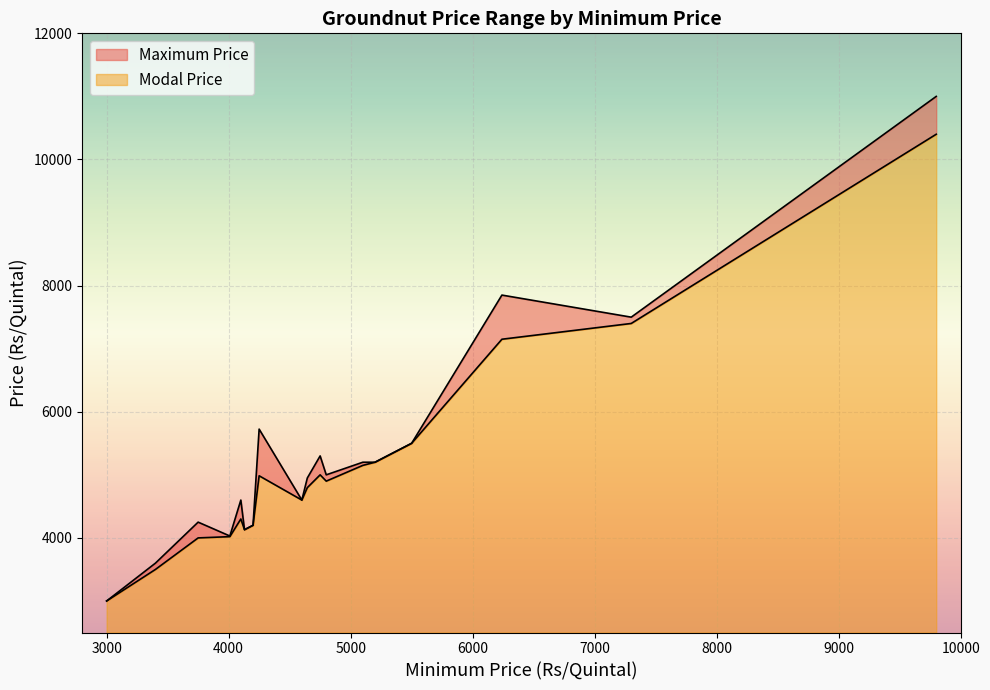

List the series in order of their overall mean, highest first.

Maximum Price, Modal Price